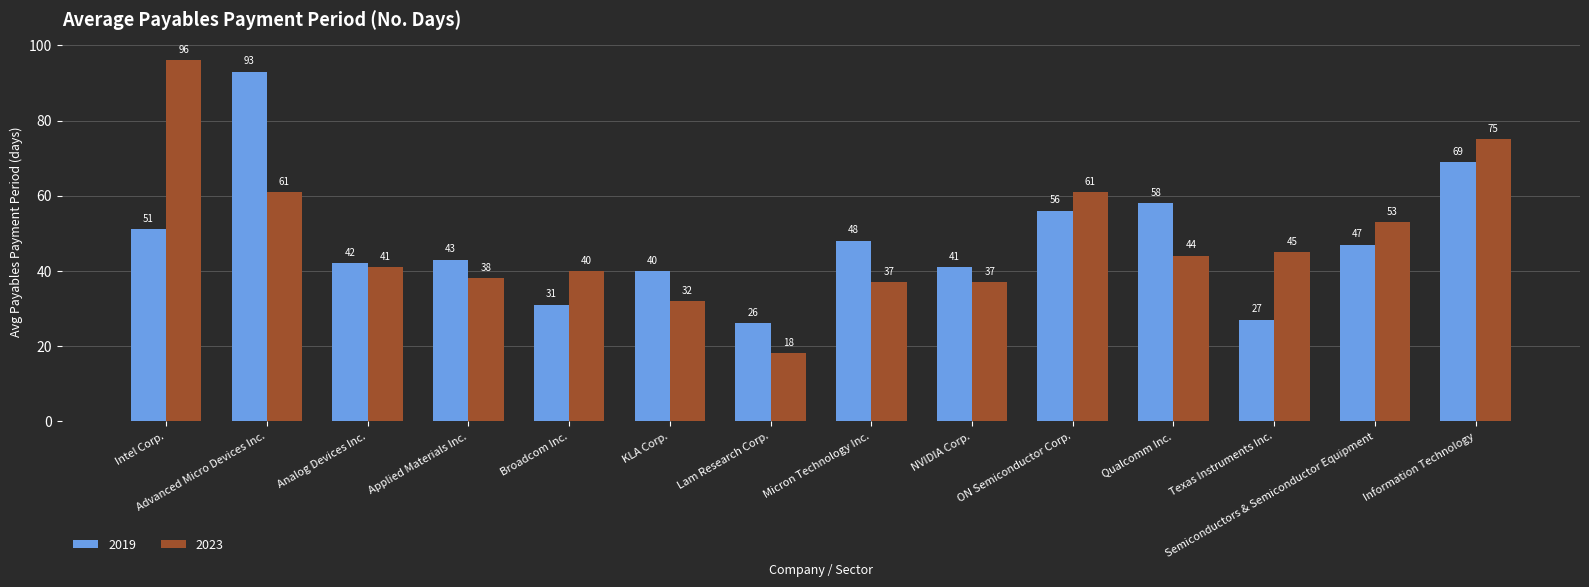

How many distinct data groups are displayed?

2